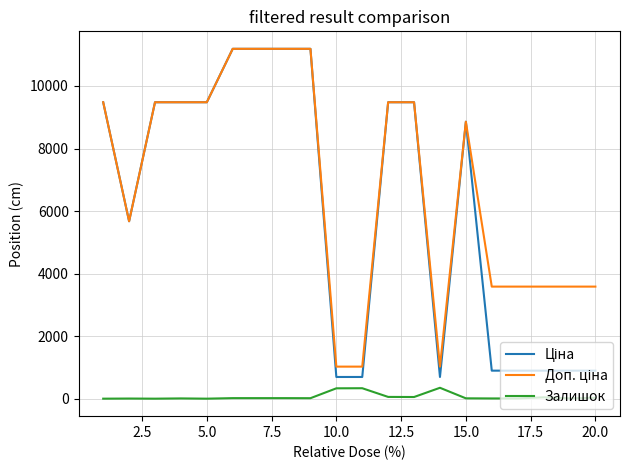

What is the maximum value shown in the chart?

11188.2